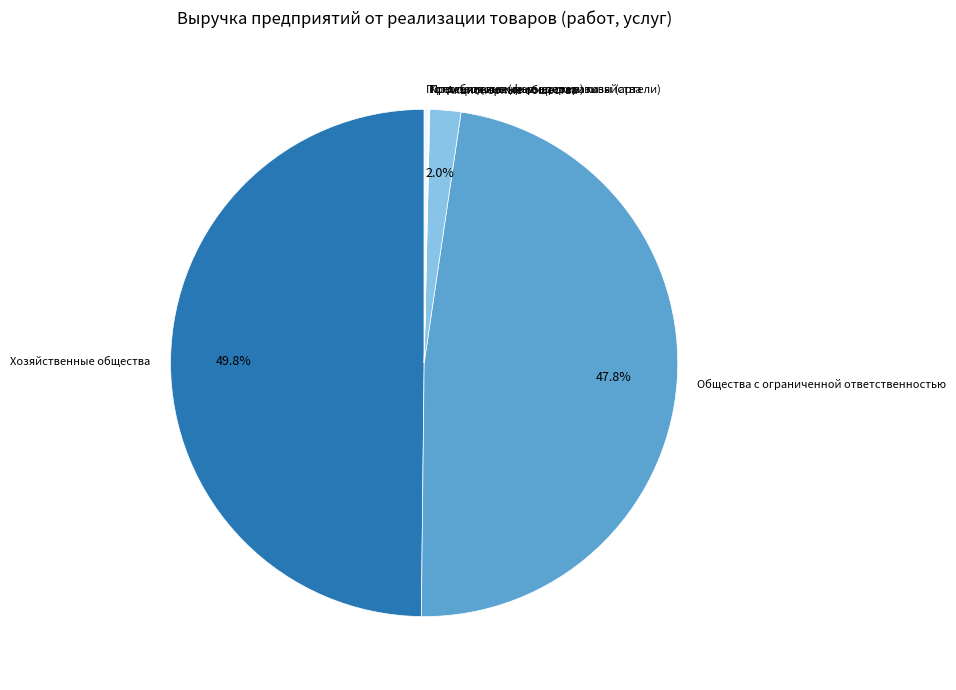

What percentage is NOT represented by Акционерные общества?

98.0%